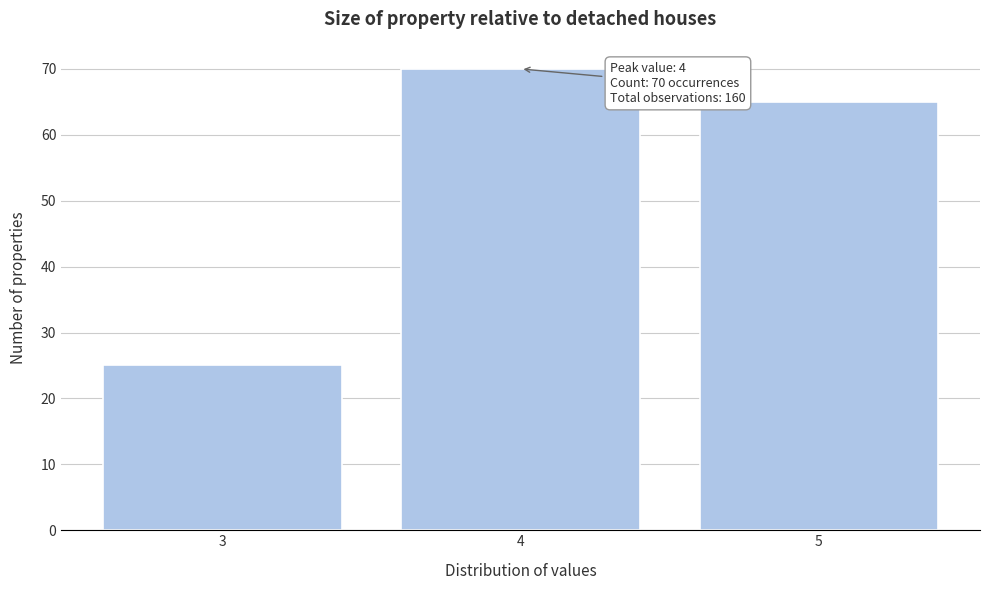

Reading right to left, list all the values displayed in this chart.

65	70	25